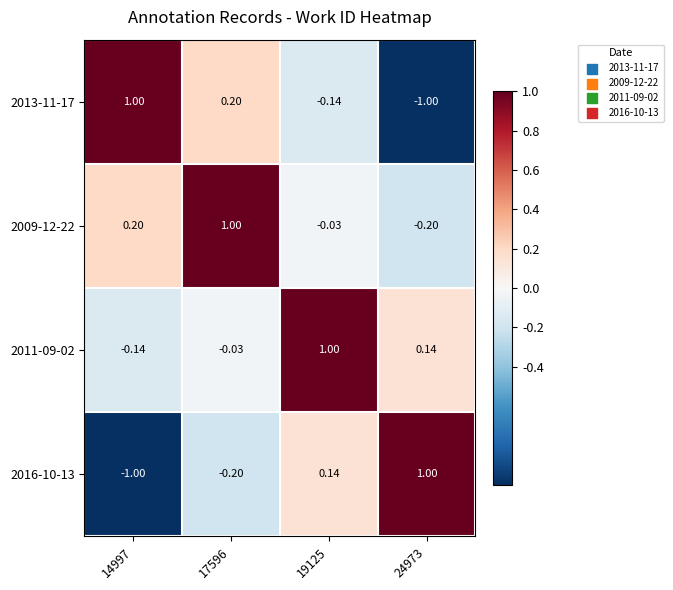

How many values in 2011-09-02 are above zero?

2